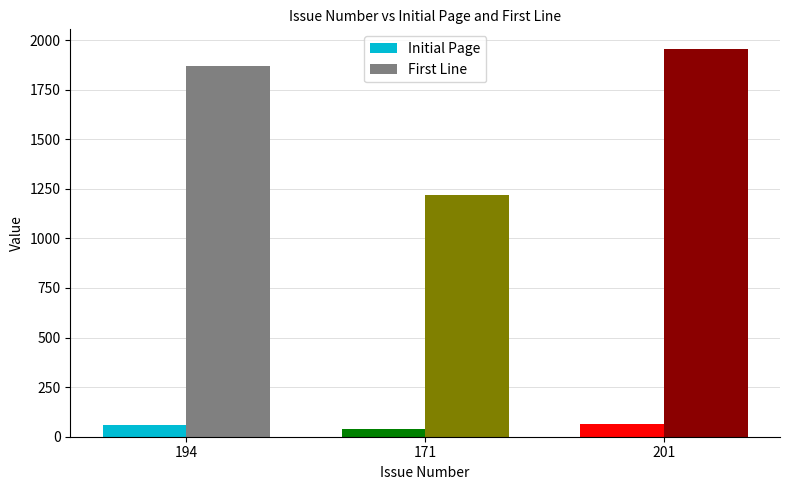

What is the difference between the First Line values at 194 and 201?

87